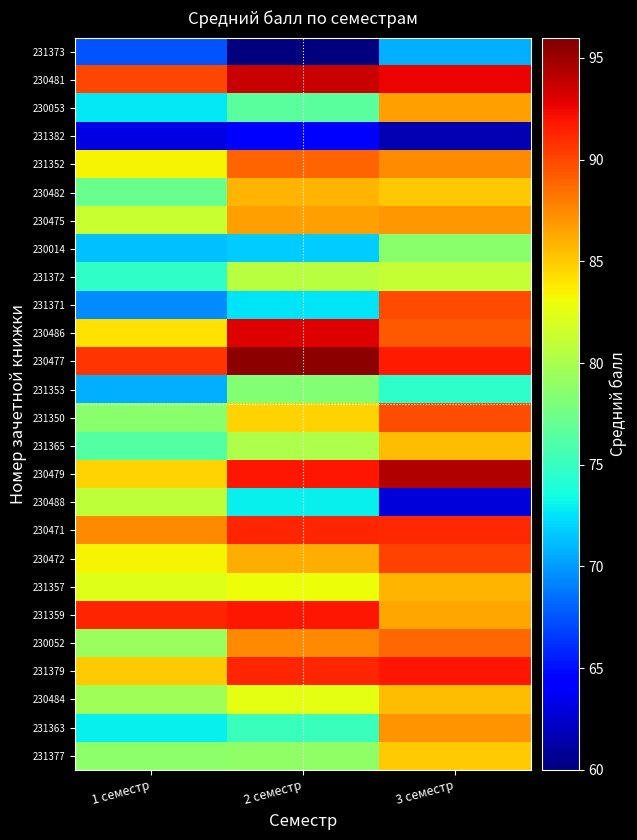

What is the spread (max minus min) of values at 3 семестр?

32.8